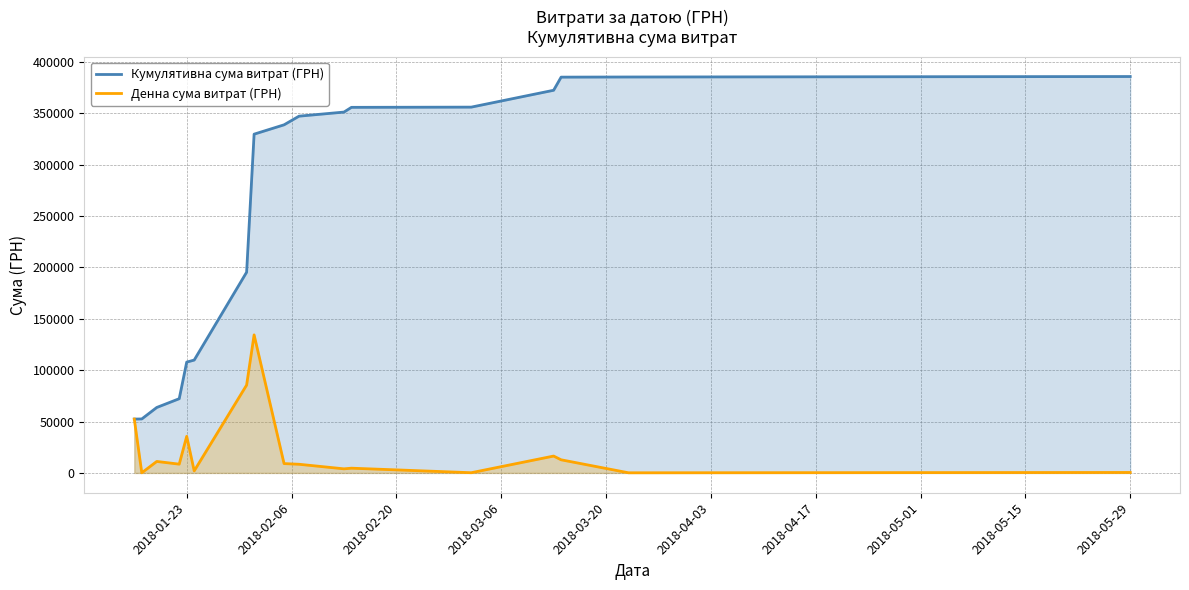

Rank the series by their maximum value, from highest to lowest.

Кумулятивна сума витрат (ГРН), Денна сума витрат (ГРН)